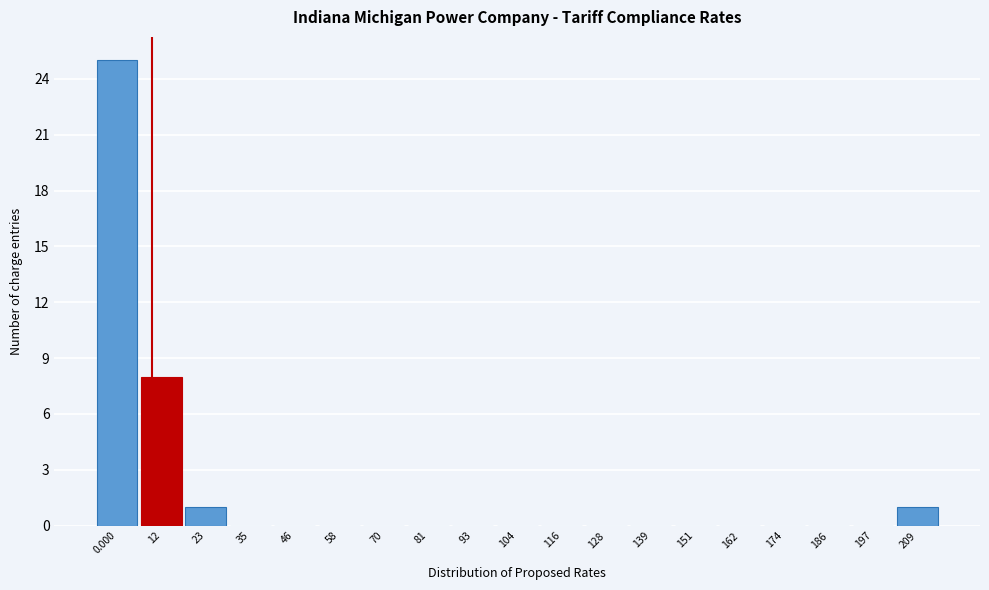

Reading left to right, transcribe all the data shown in this chart.

0.000=25	12=8	23=1	35=0	46=0	58=0	70=0	81=0	93=0	104=0	116=0	128=0	139=0	151=0	162=0	174=0	186=0	197=0	209=1